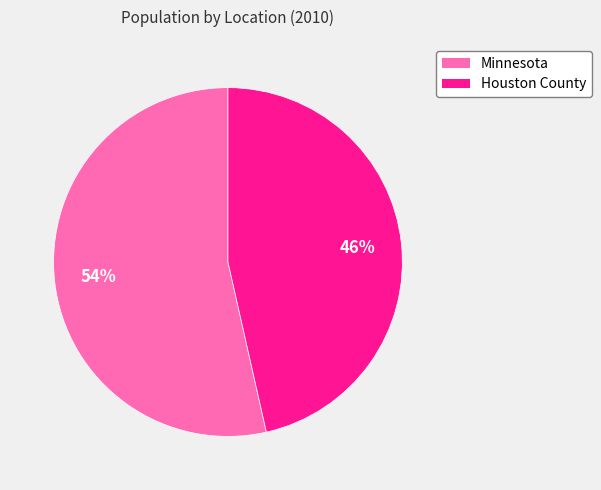

Do Houston County and Minnesota together represent more than half of the pie?

Yes